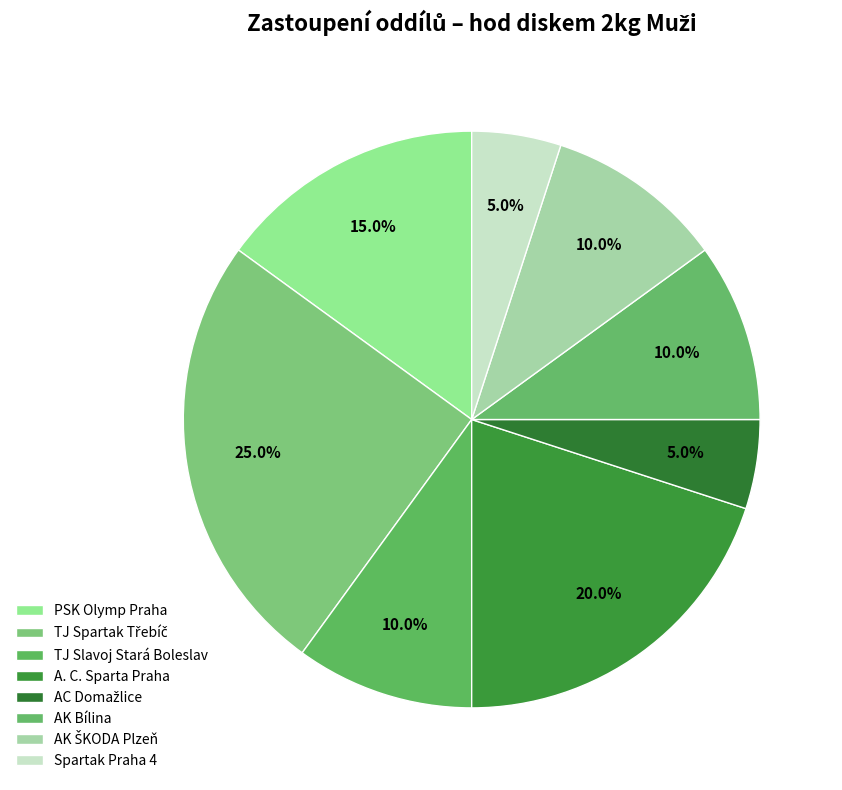

What is the smallest slice in the pie chart?

AC Domažlice